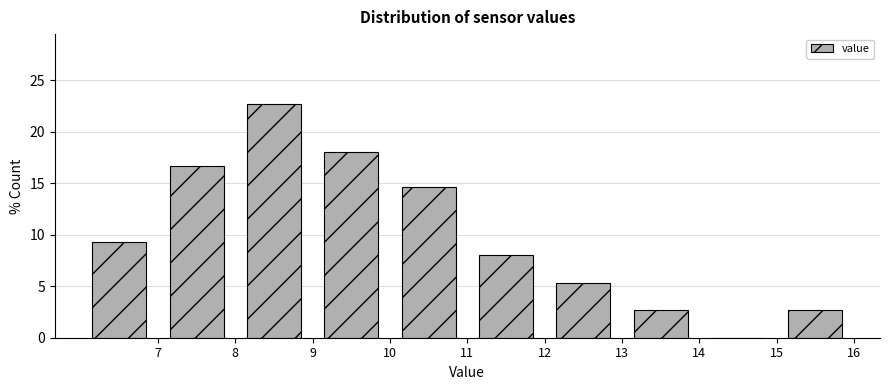

Reading left to right, transcribe this chart: for each bar, give the range it covers on the x-axis and its height. The values are not printed on the chart, so give them approximately, as read against the axis.

6 to 7: 9.5
7 to 8: 16.5
8 to 9: 22.5
9 to 10: 18.0
10 to 11: 14.5
11 to 12: 8.0
12 to 13: 5.5
13 to 14: 2.5
14 to 15: 0
15 to 16: 2.5